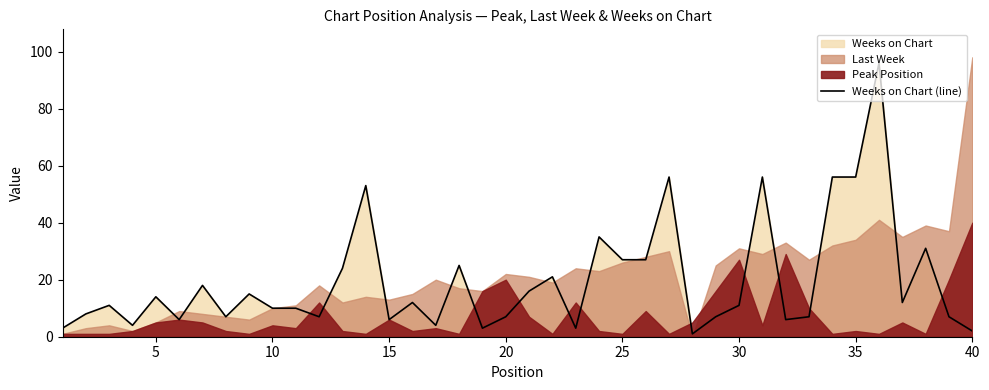

Does the chart have visible grid lines?

No